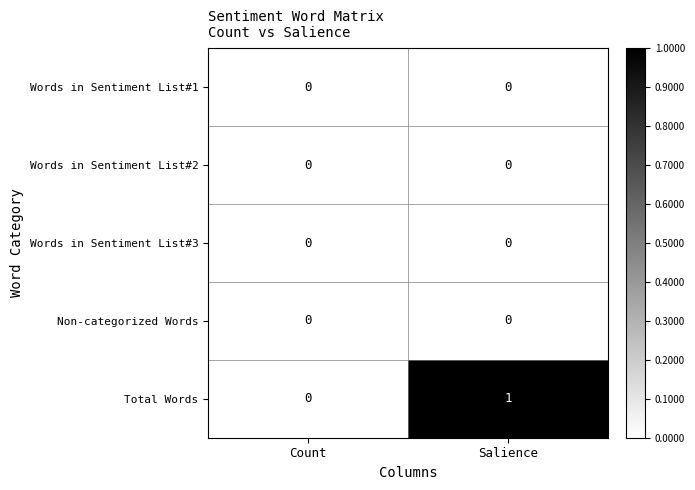

How many values in Total Words are above zero?

1